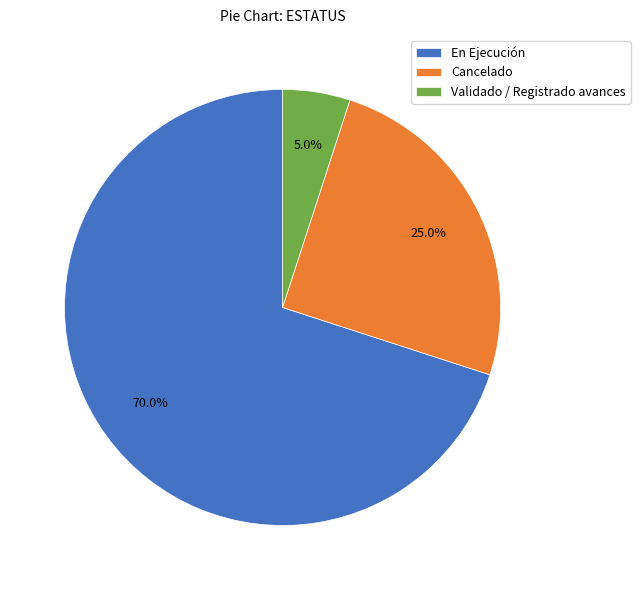

Which slice is the largest?

En Ejecución